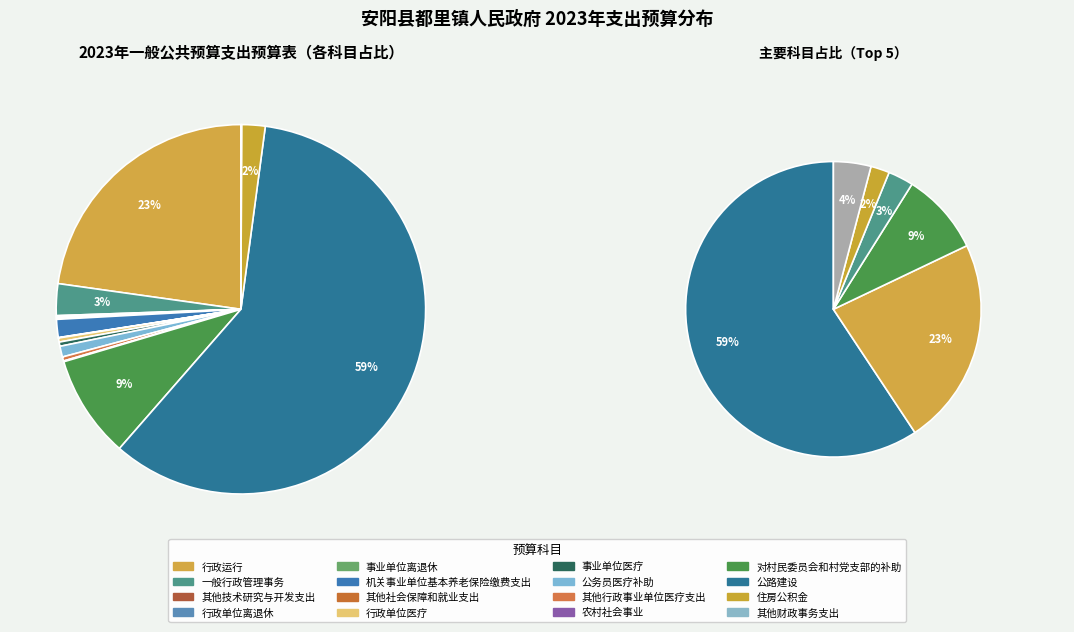

True or false: 行政单位离退休 accounts for 0% of the total.

True